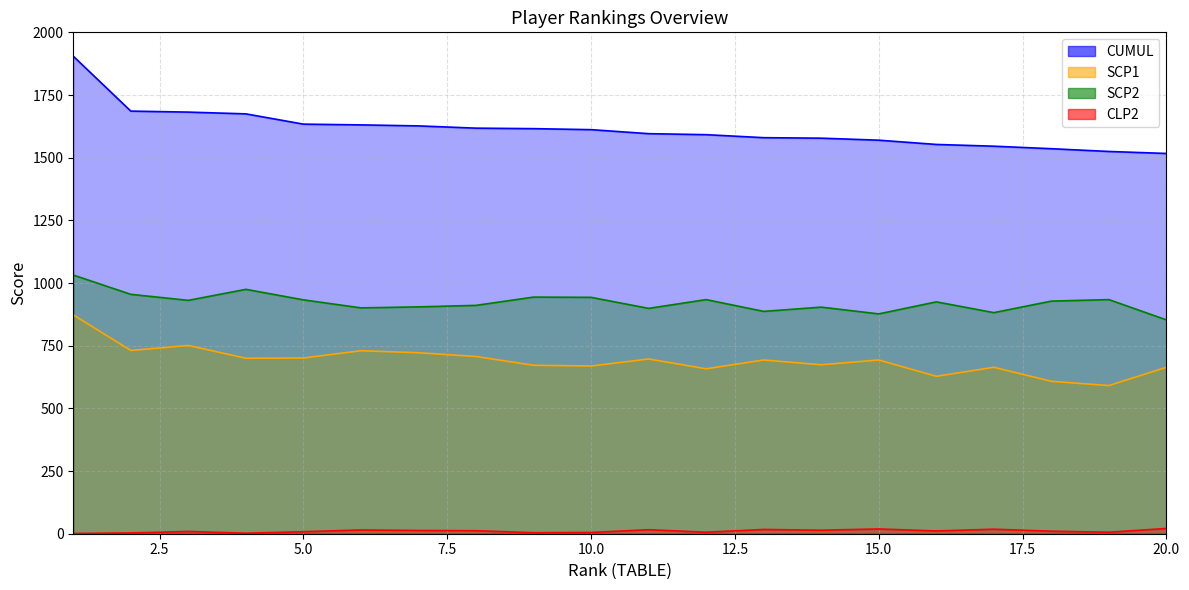

The value of CUMUL at 19 is 2234. True or false?

False